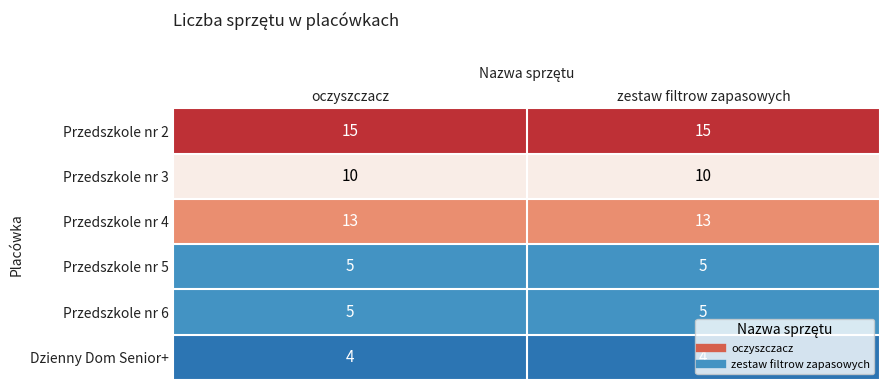

Is it true that Przedszkole nr 5 equals 5 at oczyszczacz?

True